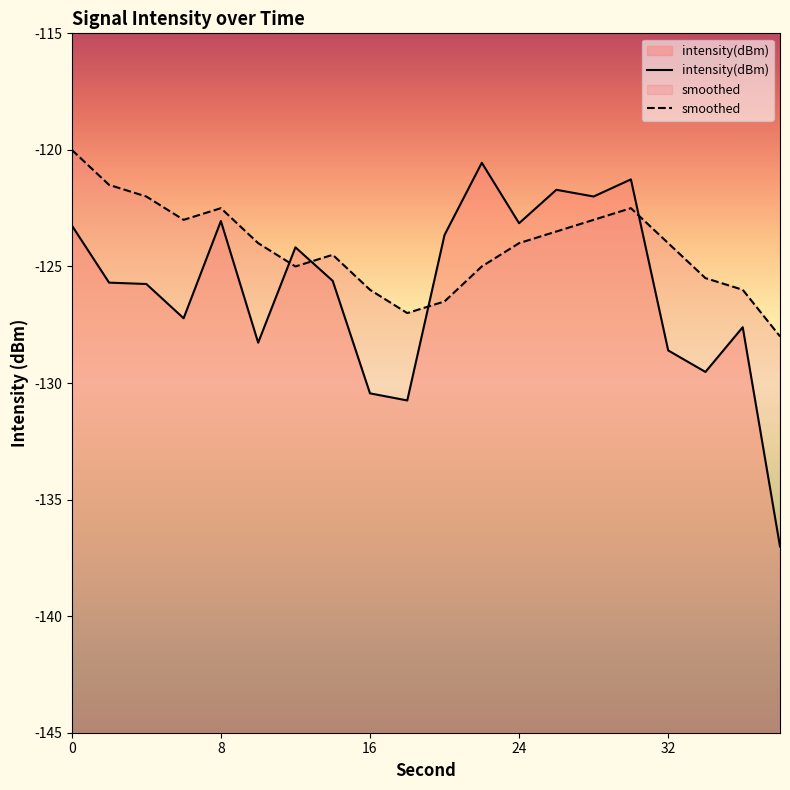

How many values in the intensity(dBm) series exceed -125?

9